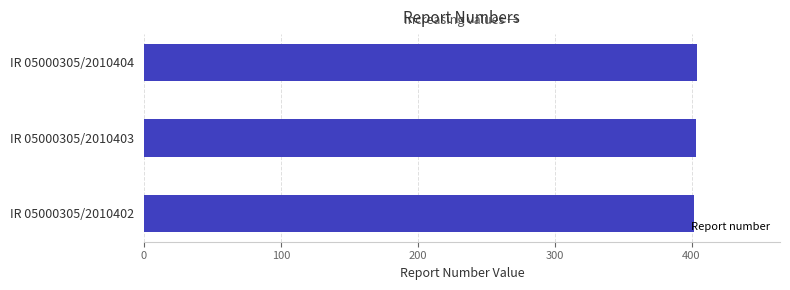

Approximately how many times larger is the value at IR 05000305/2010402 compared to IR 05000305/2010403?

1.0